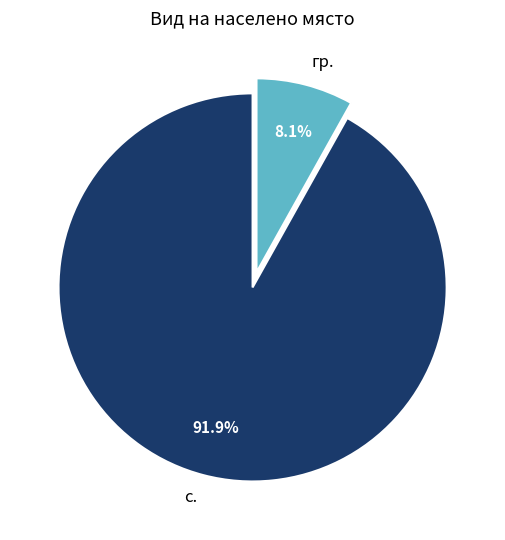

Rank the categories by value from lowest to highest.

гр., с.